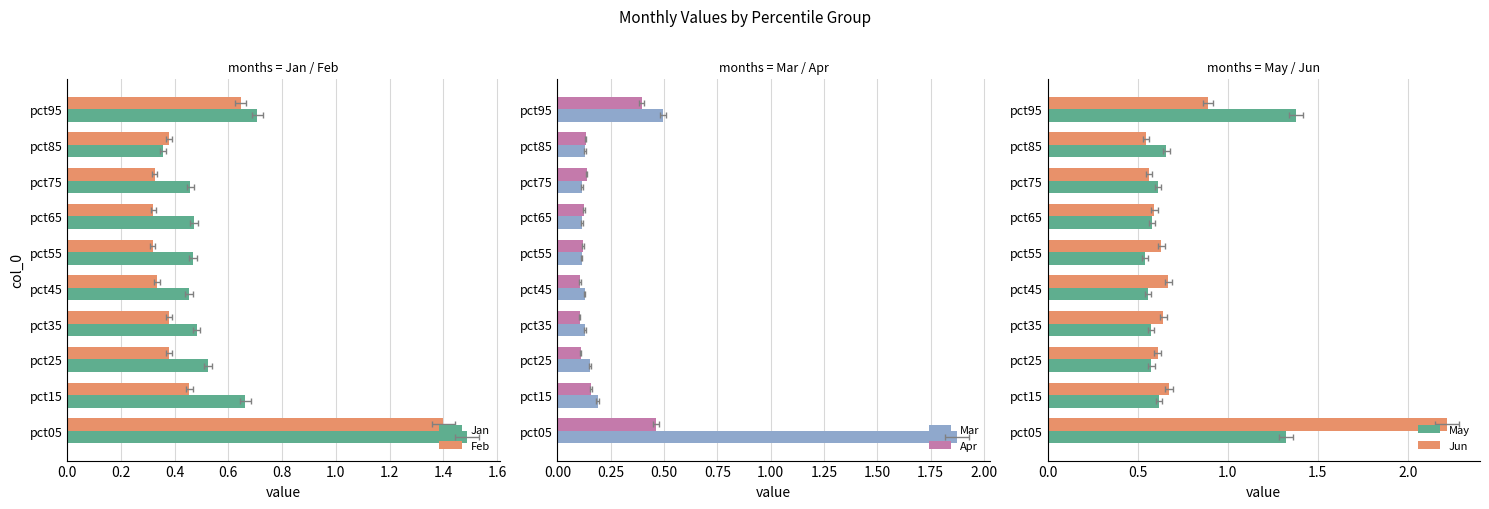

Is the value of Feb at pct35 greater than the value of Jan at pct95?

No